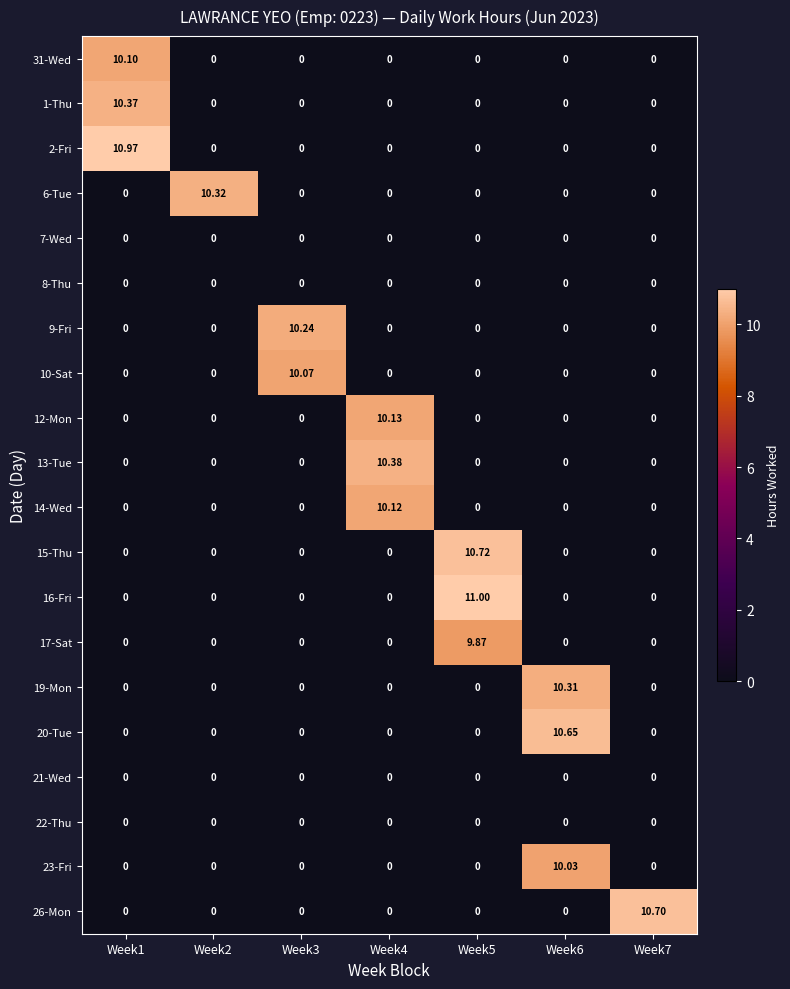

What is the difference between the highest and lowest values at Week6?

10.7